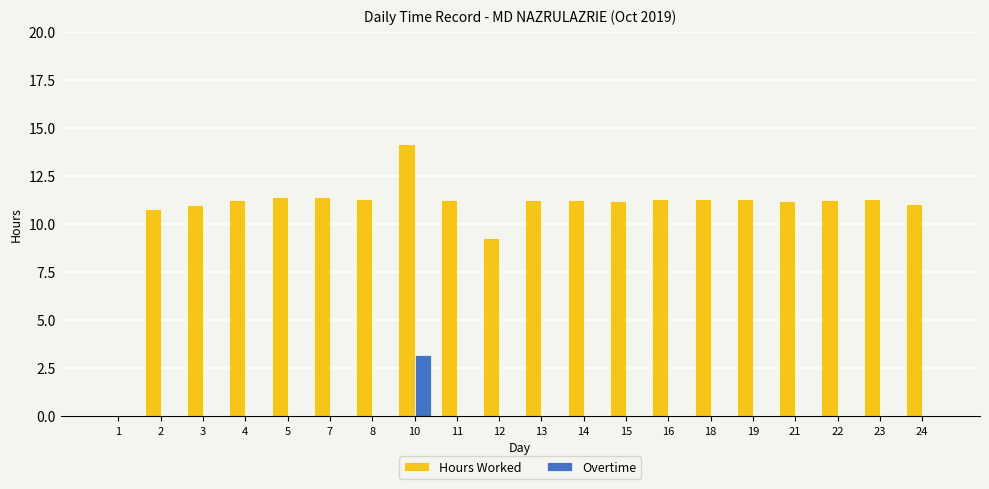

Is it true that Overtime equals 0.0 at 18?

True